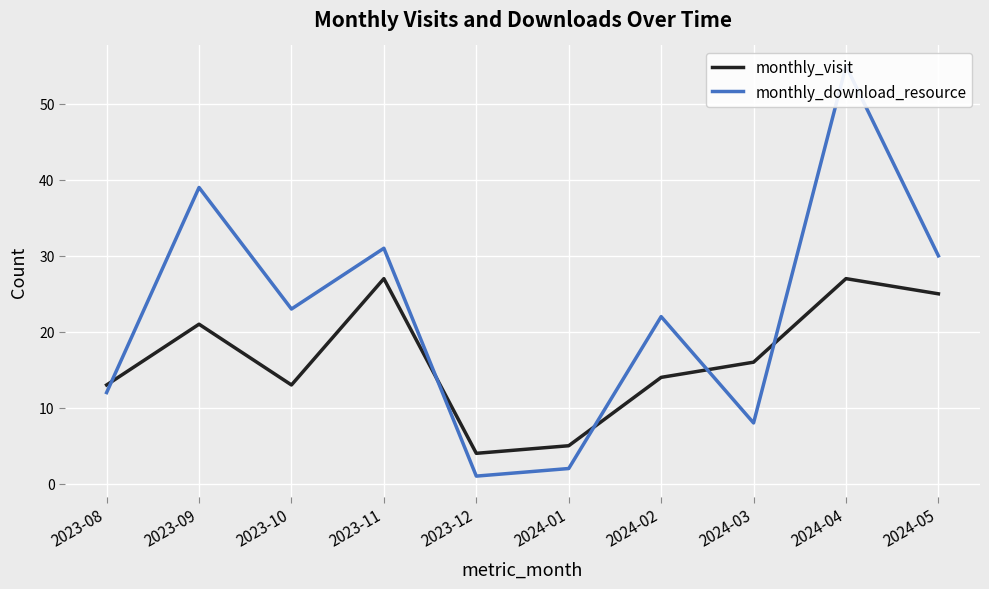

What is the difference between the maximum and second lowest values in the monthly_visit series?

22